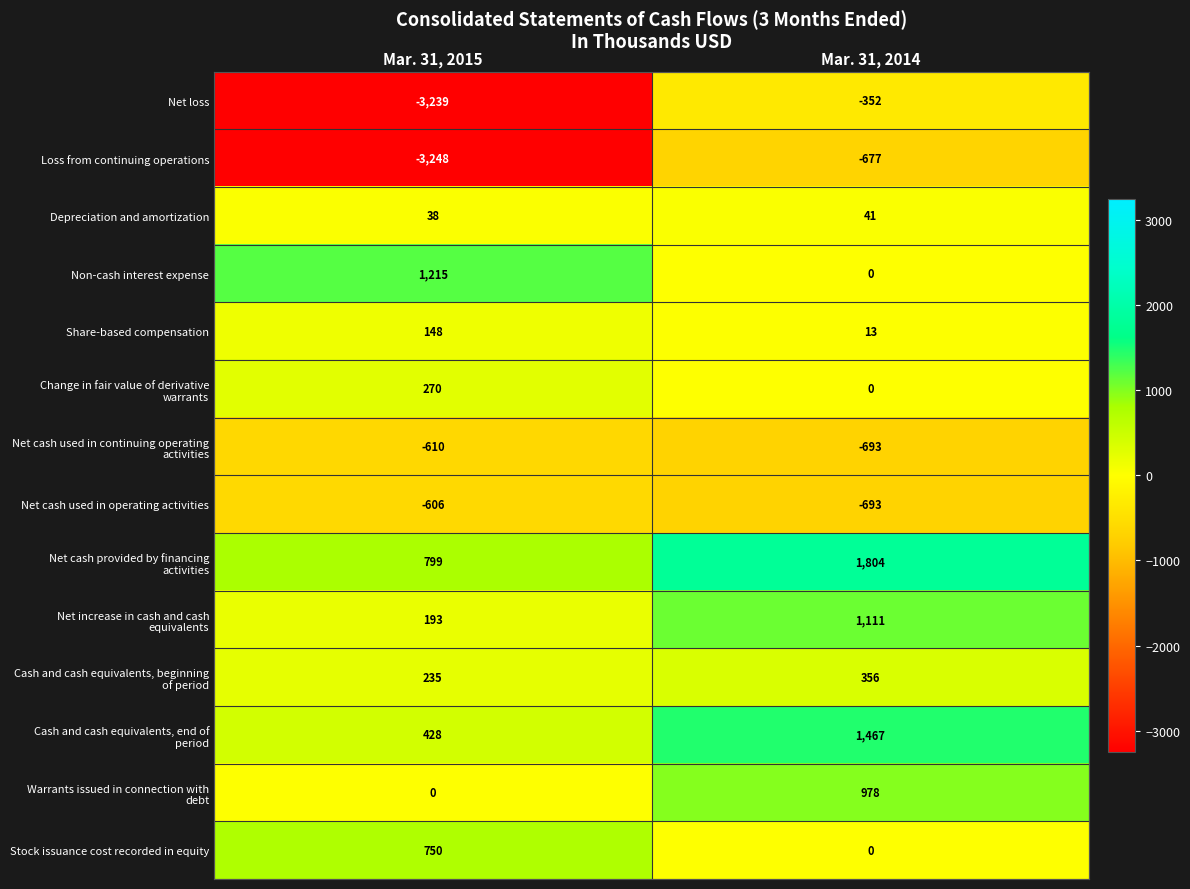

Is it true that Loss from continuing operations equals -3248 at Mar. 31, 2015?

True